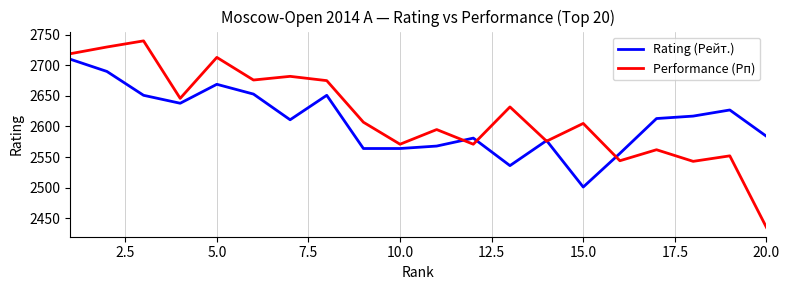

Which series ends up on top after the final intersection of Rating (Рейт.) and Performance (Рп)?

Rating (Рейт.)